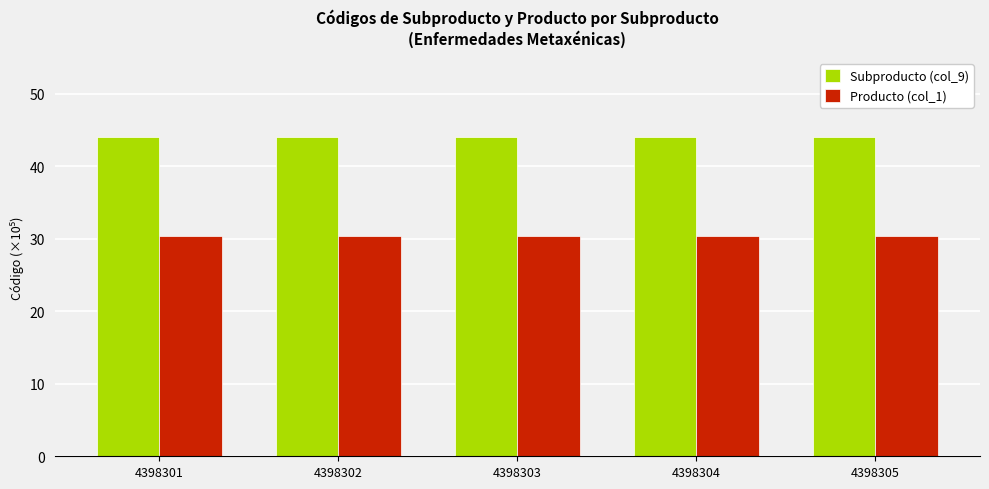

Reading right to left, extract all data points from this chart.

Subproducto (col_9): 4398305=44.0	4398304=44.0	4398303=44.0	4398302=44.0	4398301=44.0
Producto (col_1): 4398305=30.4	4398304=30.4	4398303=30.4	4398302=30.4	4398301=30.4